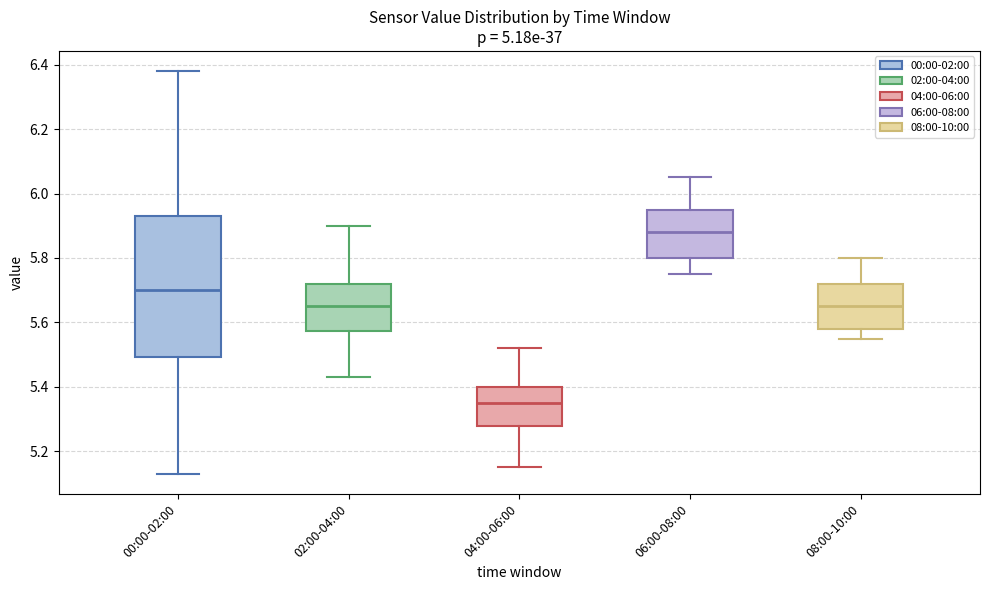

Reading left to right, read every box against the y-axis: the position of its median line, the range the box covers, and the ends of its whiskers. The values are not printed on the chart, so give them approximately, as read against the axis.

00:00-02:00: median 5.70, box 5.50 to 5.94, whiskers 5.14 to 6.38
02:00-04:00: median 5.66, box 5.58 to 5.72, whiskers 5.44 to 5.90
04:00-06:00: median 5.36, box 5.28 to 5.40, whiskers 5.16 to 5.52
06:00-08:00: median 5.88, box 5.80 to 5.96, whiskers 5.76 to 6.06
08:00-10:00: median 5.66, box 5.58 to 5.72, whiskers 5.56 to 5.80